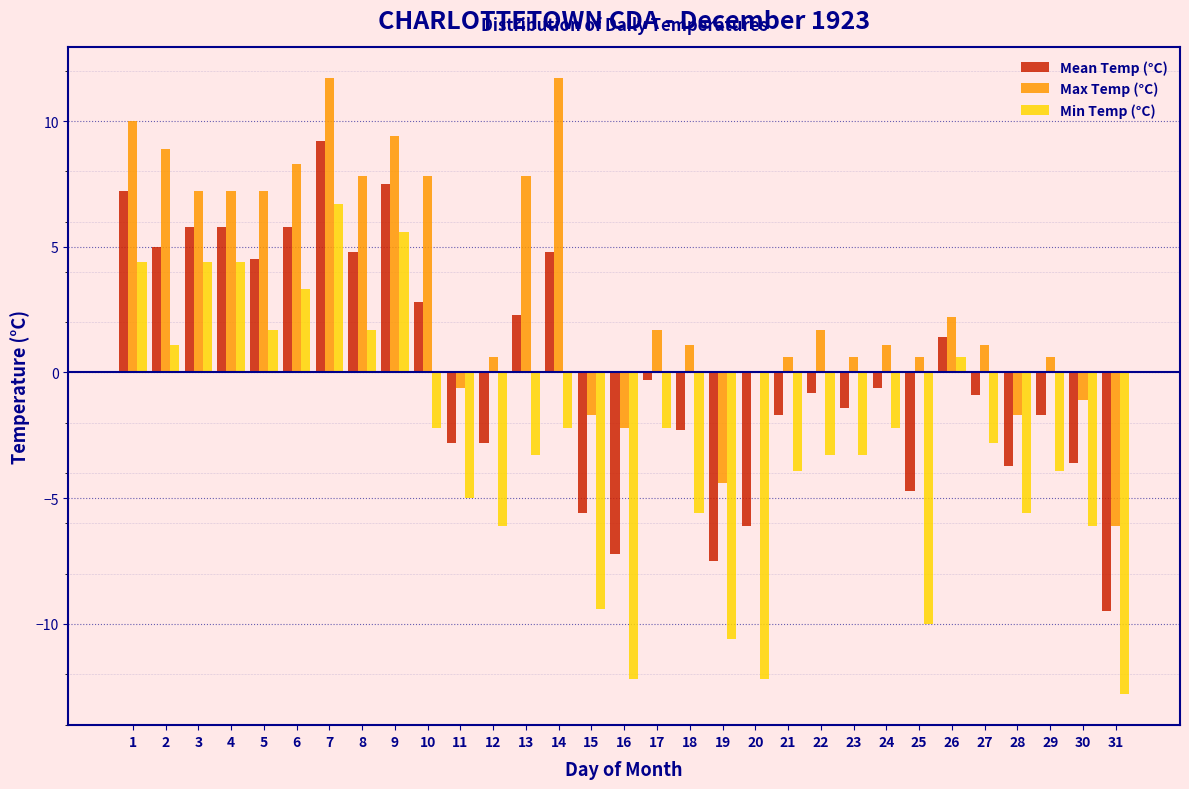

The Max Temp (°C) series shows 1.1 at 18. True or false?

True